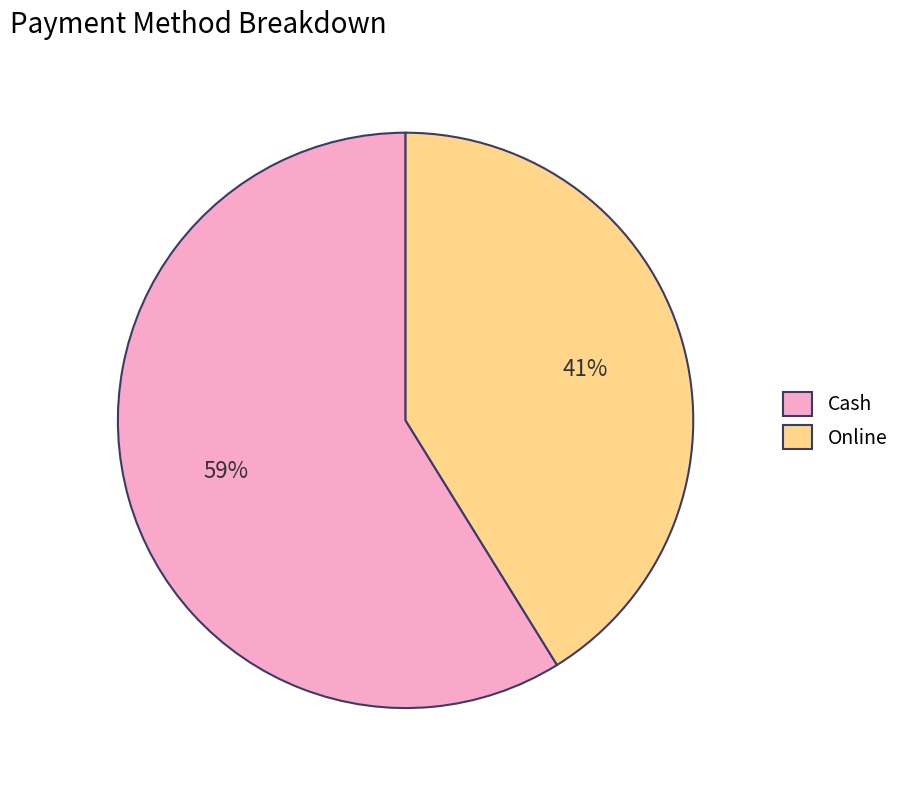

Rank the categories by value from highest to lowest.

Cash, Online